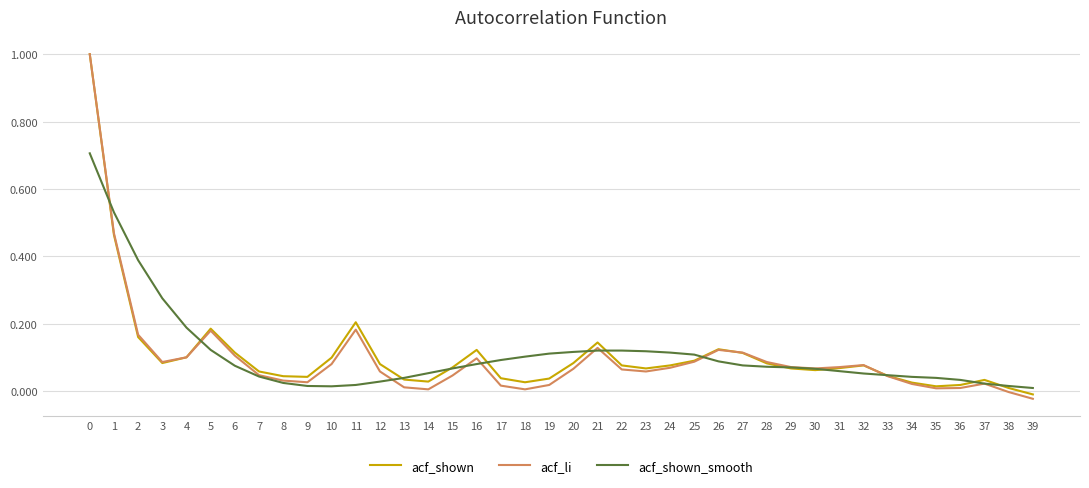

At which category does the chart reach its minimum across all series?

39